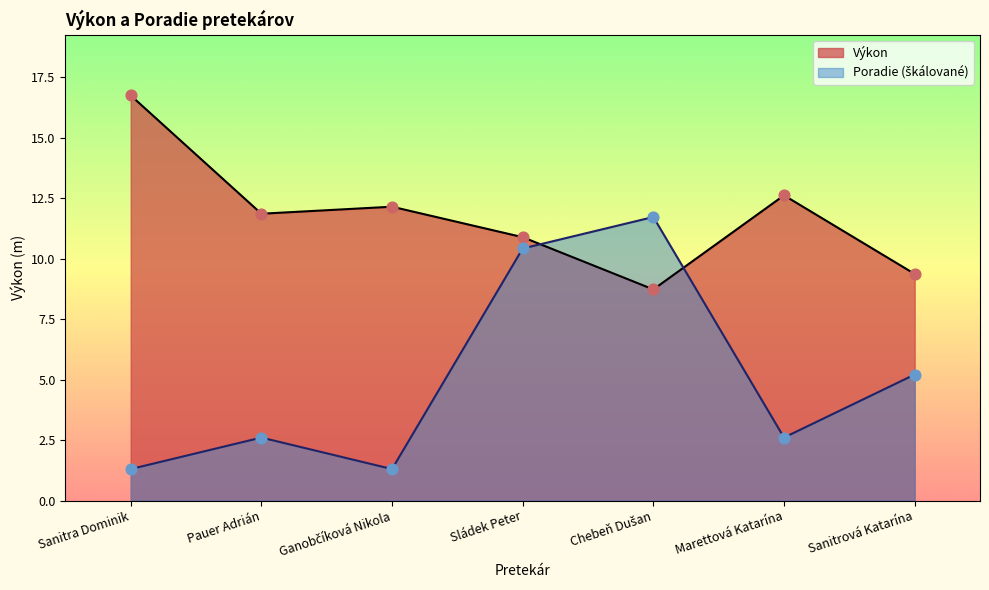

What are all the series names shown in the legend?

Výkon, Poradie